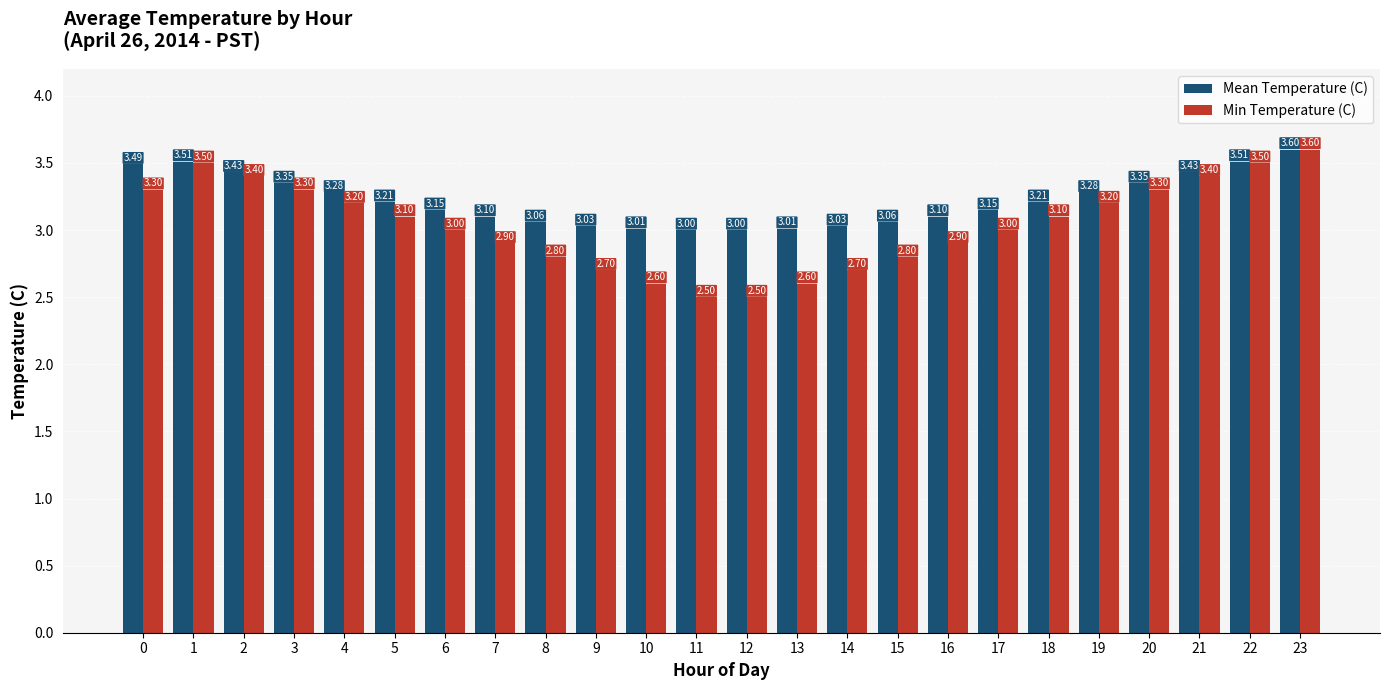

What is the sum of the Mean Temperature (C) values at 19 and 22?

6.8